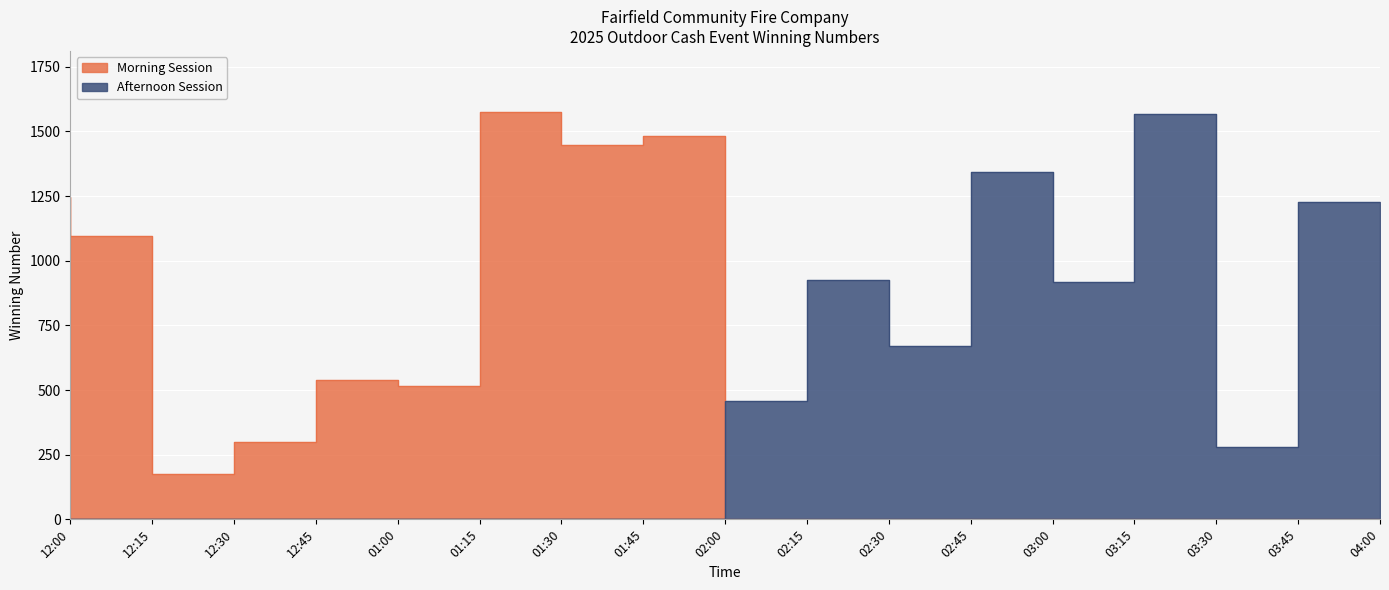

List the labels in order of Morning Session value, largest first.

01:30, 02:00, 01:45, 12:00, 12:15, 01:00, 01:15, 12:45, 12:30, 02:15, 02:30, 02:45, 03:00, 03:15, 03:30, 03:45, 04:00